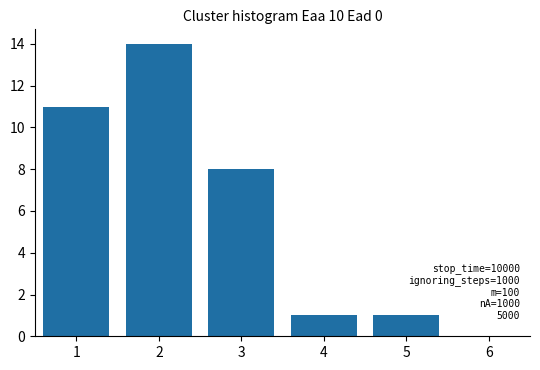

Reading left to right, transcribe all the data shown in this chart.

11	14	8	1	1